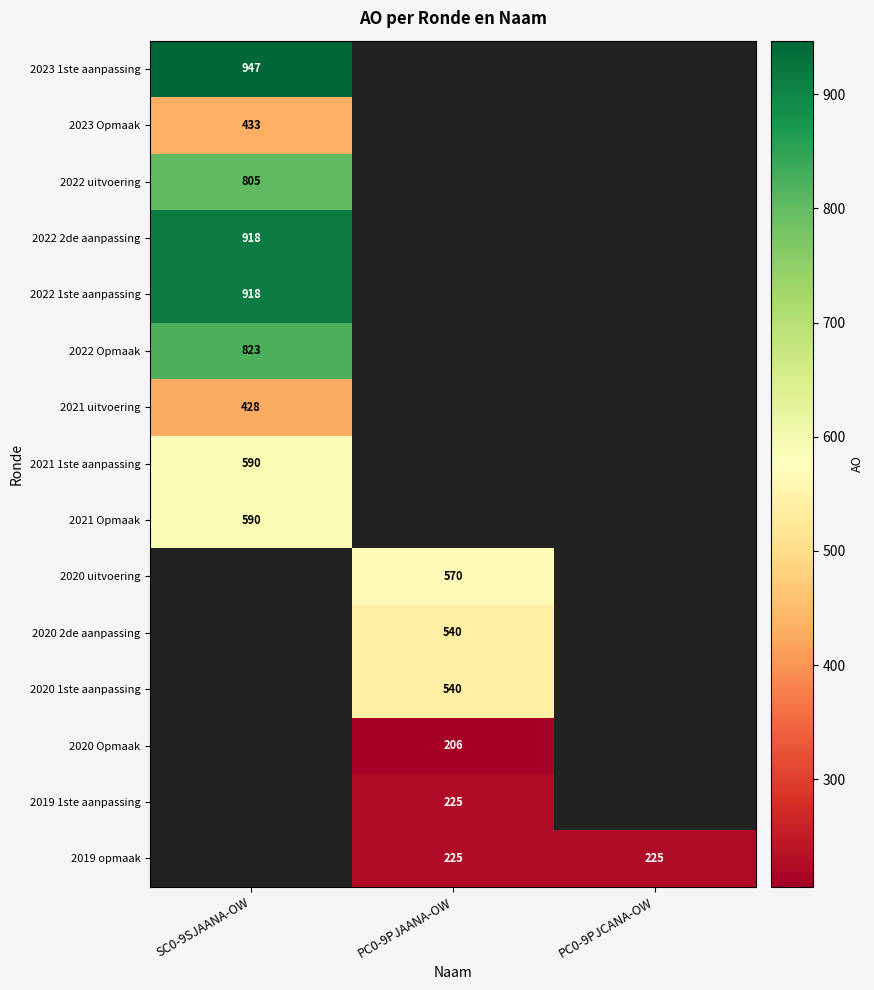

True or false: 2020 2de aanpassing has a value of 723 at PC0-9PJAANA-OW.

False